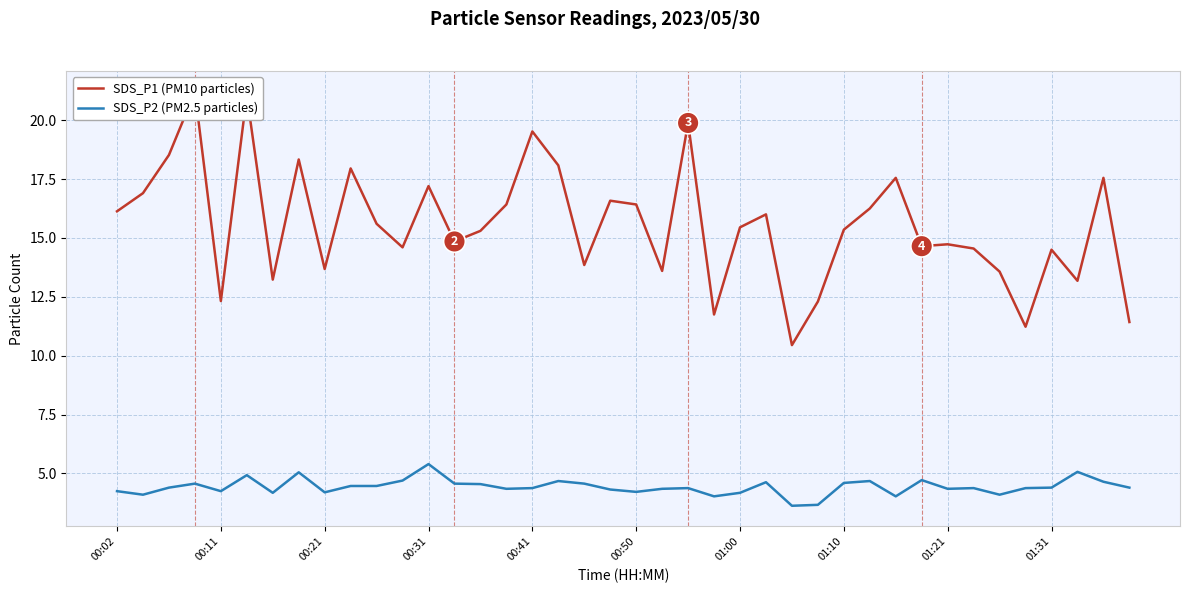

Rank the categories by SDS_P1 (PM10 particles) value from lowest to highest.

26, 35, 39, 23, 27, 00:41, 37, 01:00, 34, 21, 01:21, 18, 36, 33, 11, 31, 32, 13, 14, 28, 24, 10, 25, 00:02, 29, 15, 20, 19, 00:11, 12, 30, 38, 01:31, 17, 01:10, 00:21, 16, 22, 00:50, 00:31